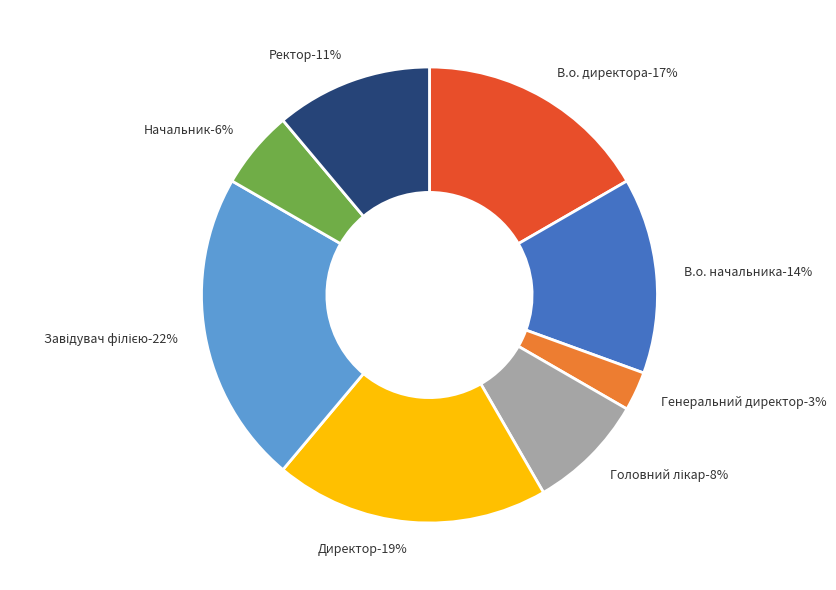

To the nearest percent, what percentage of the pie is Начальник?

6%